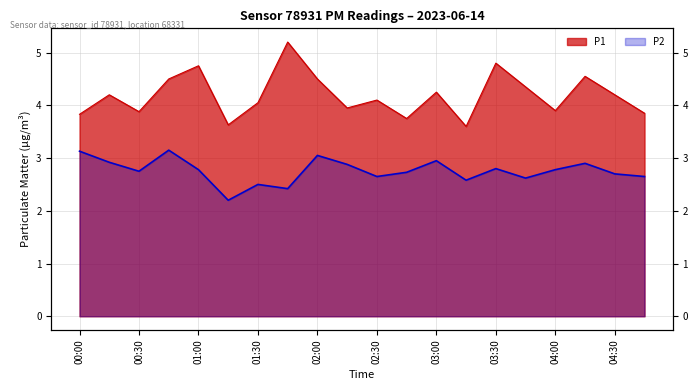

Reading right to left, transcribe all the data shown in this chart.

P1: 3.9	4.2	4.5	3.9	4.3	4.8	3.6	4.2	3.8	4.1	4.0	4.5	5.2	4.0	3.6	4.8	4.5	3.9	4.2	3.8
P2: 2.6	2.7	2.9	2.8	2.6	2.8	2.6	3.0	2.7	2.6	2.9	3.0	2.4	2.5	2.2	2.8	3.1	2.8	2.9	3.1